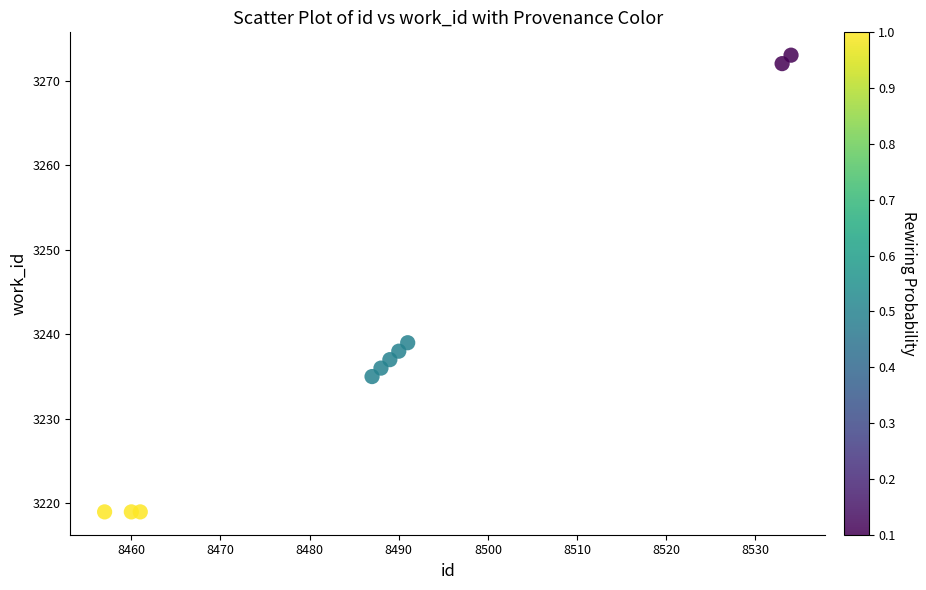

What Y value in the scatter plot is closest to 3246?

3239